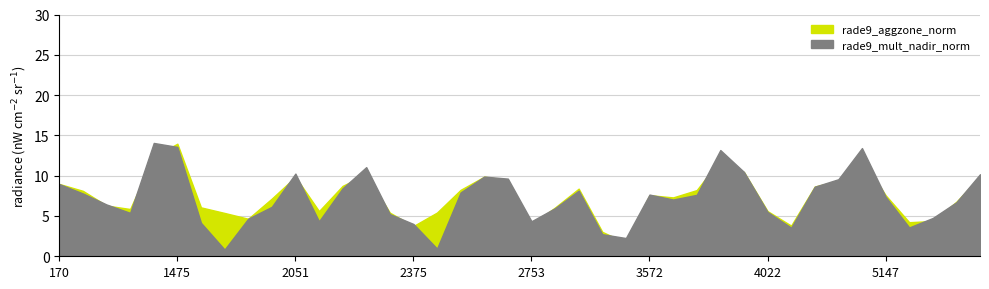

True or false: rade9_mult_nadir_norm has more than 0 interior local peaks.

True